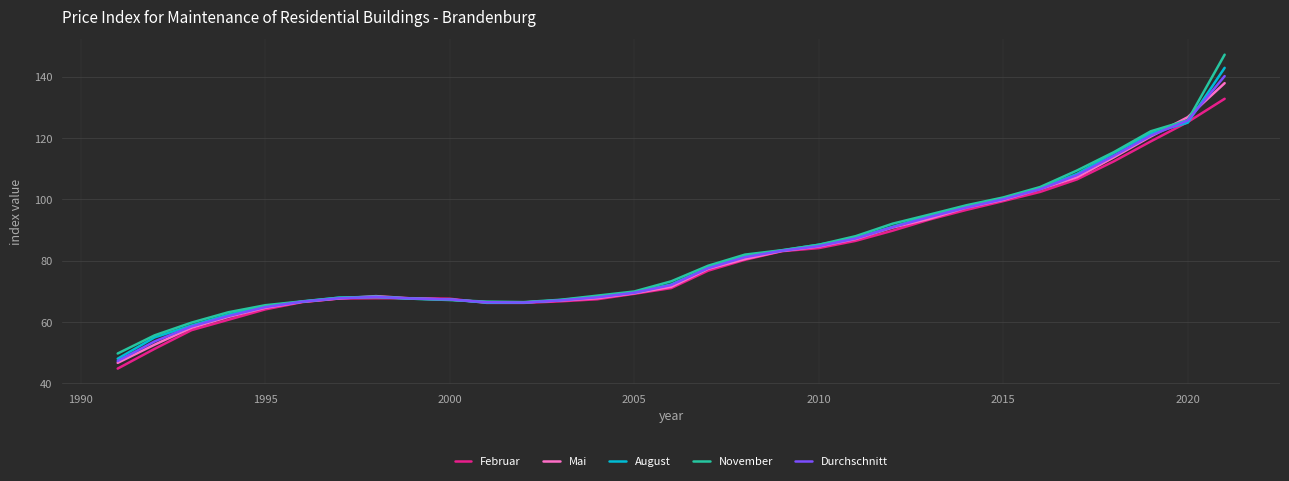

Which series has the largest range (max minus min)?

November